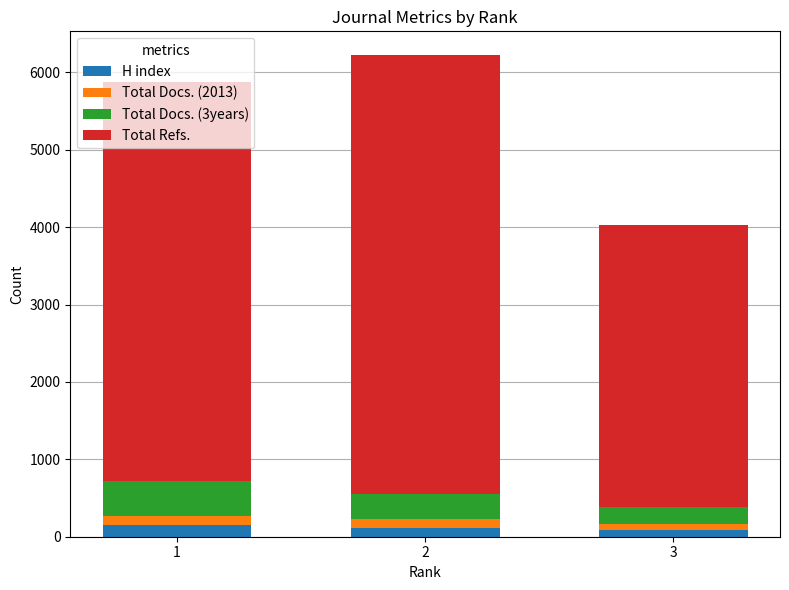

What is the maximum value for H index?

156